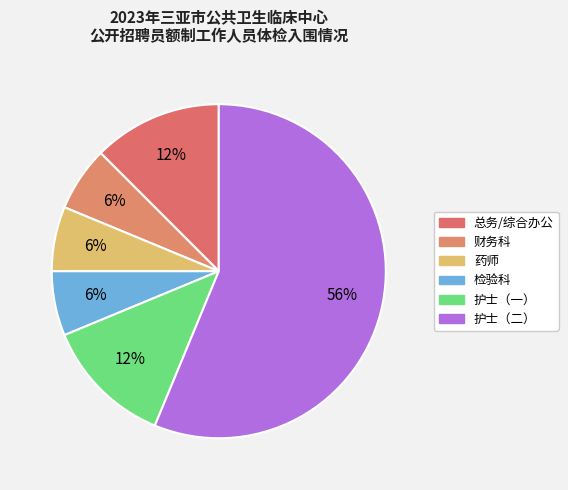

How many slices are in this pie chart?

6